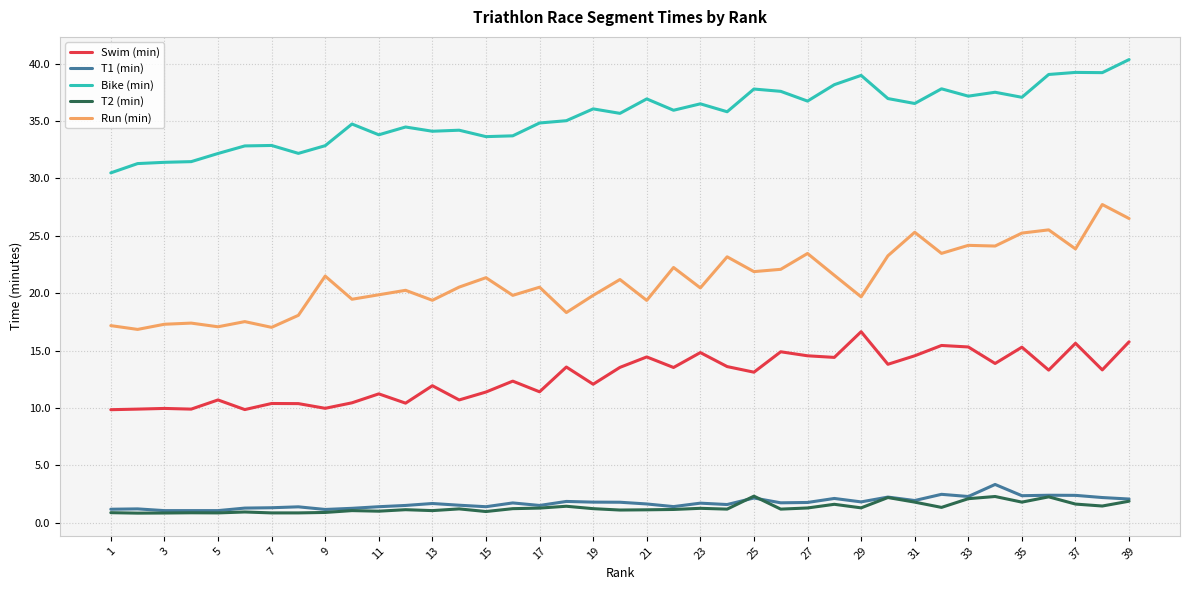

True or false: Bike (min) and Run (min) intersect in this chart.

False